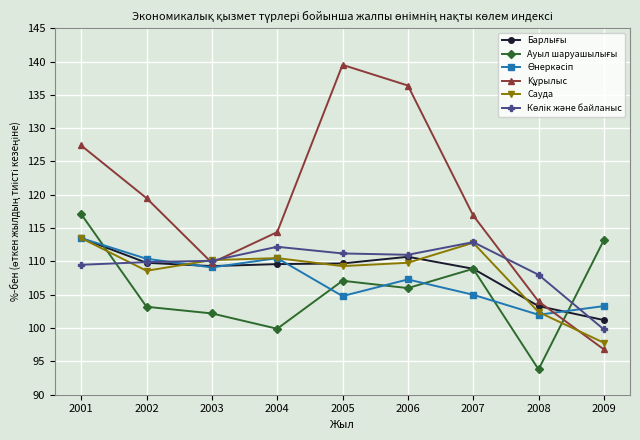

The Сауда series shows 112.8 at 2007. True or false?

True